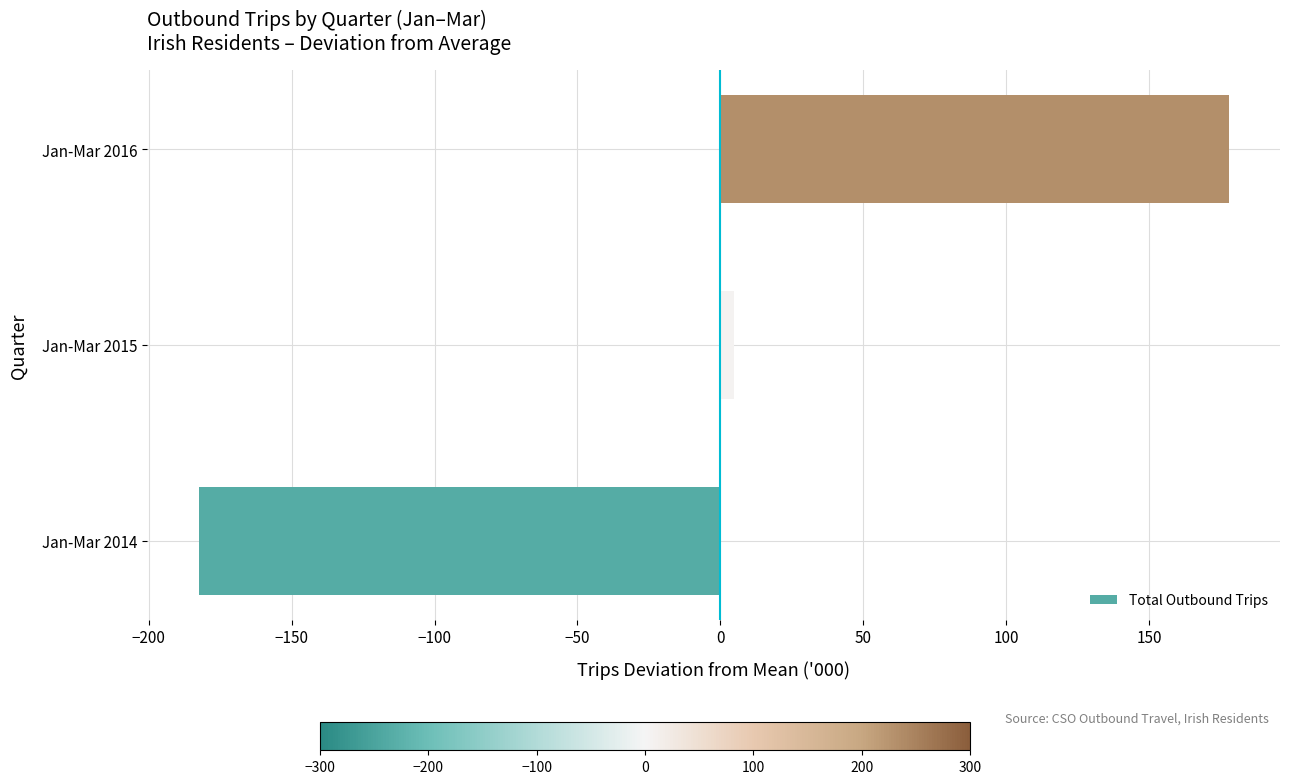

Which label corresponds to the smallest value in the chart?

Jan-Mar 2014